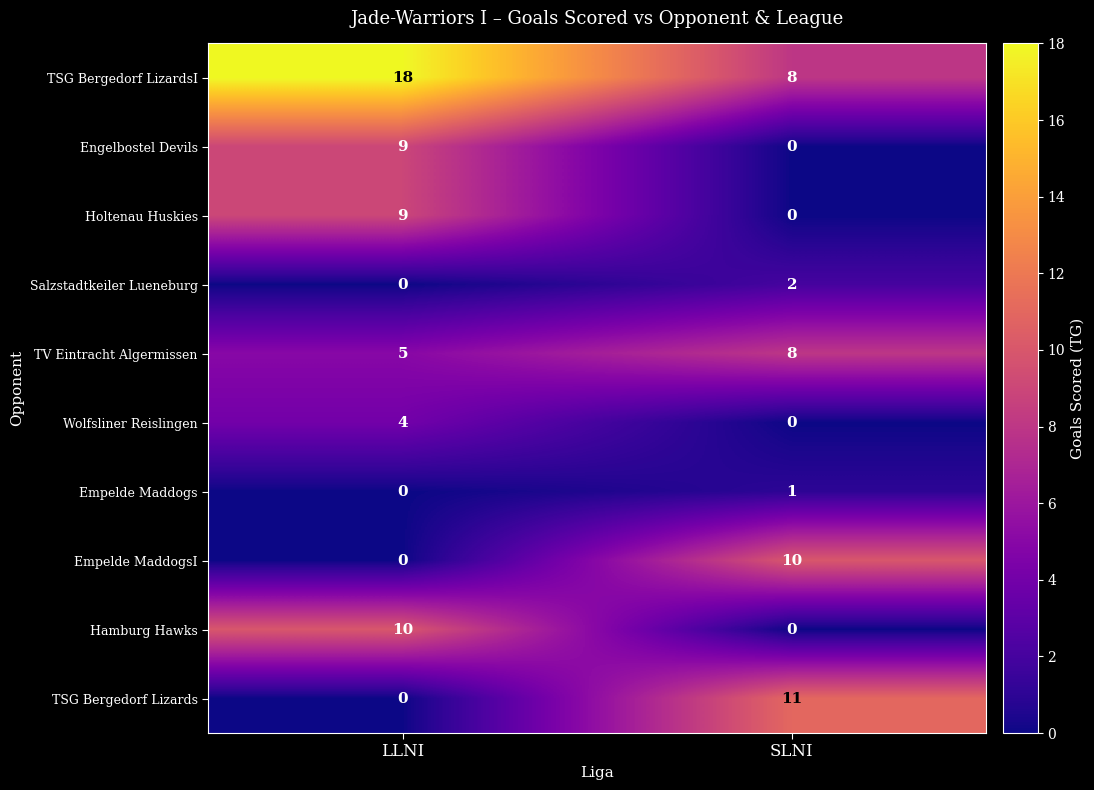

Which series has the largest range (max minus min)?

TSG Bergedorf Lizards